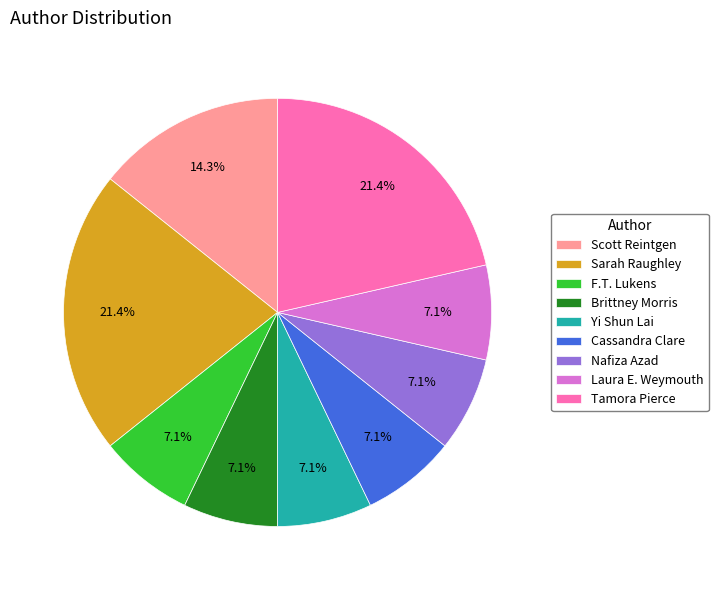

The Yi Shun Lai slice represents 22% of the pie. True or false?

False